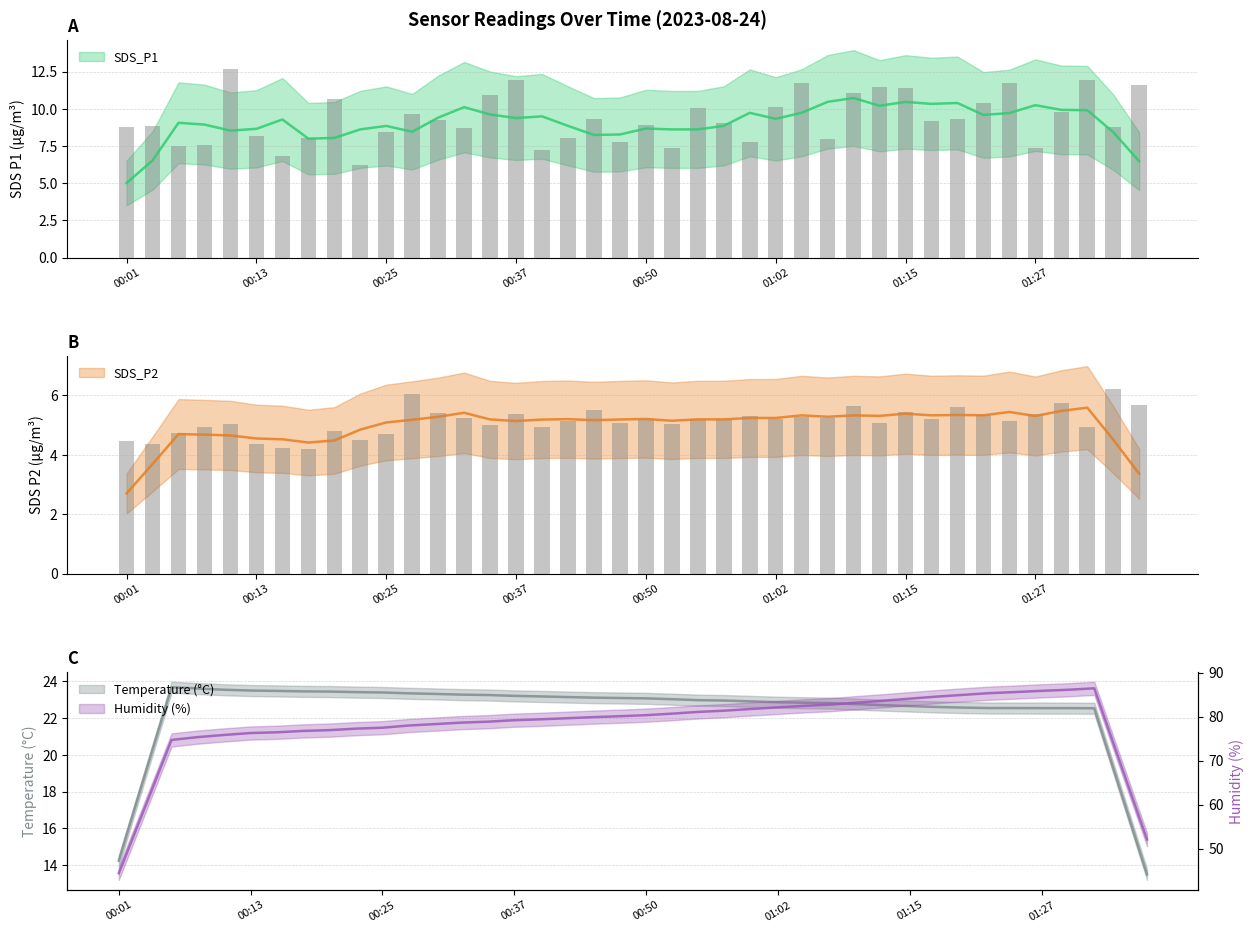

How many data points in SDS_P2 are above 5?

27